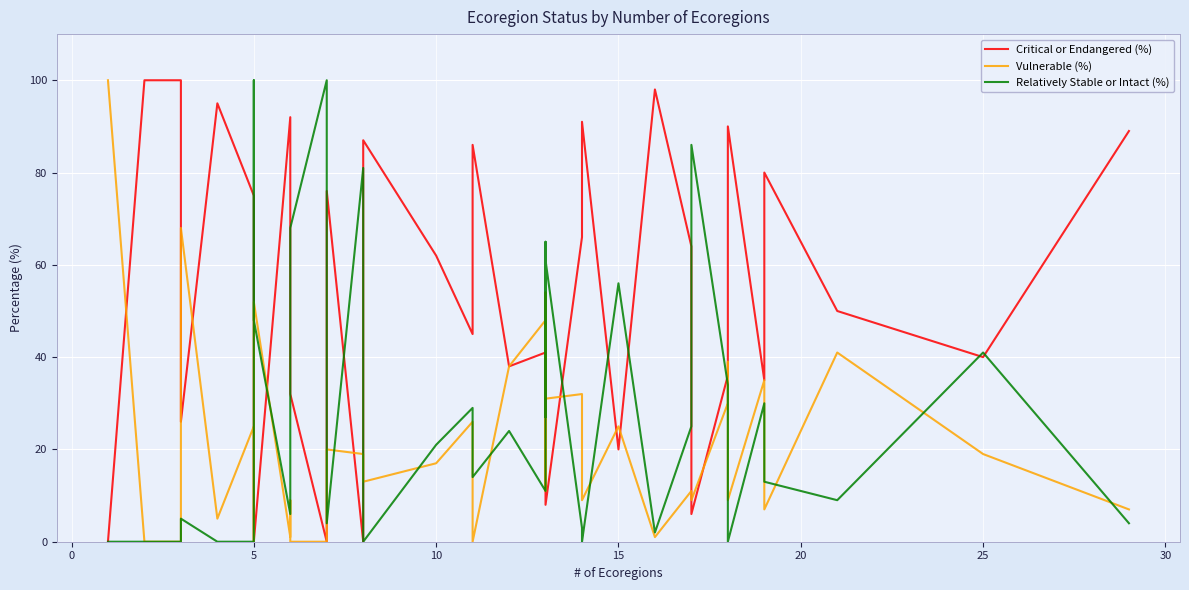

How many lines are shown in the chart?

3